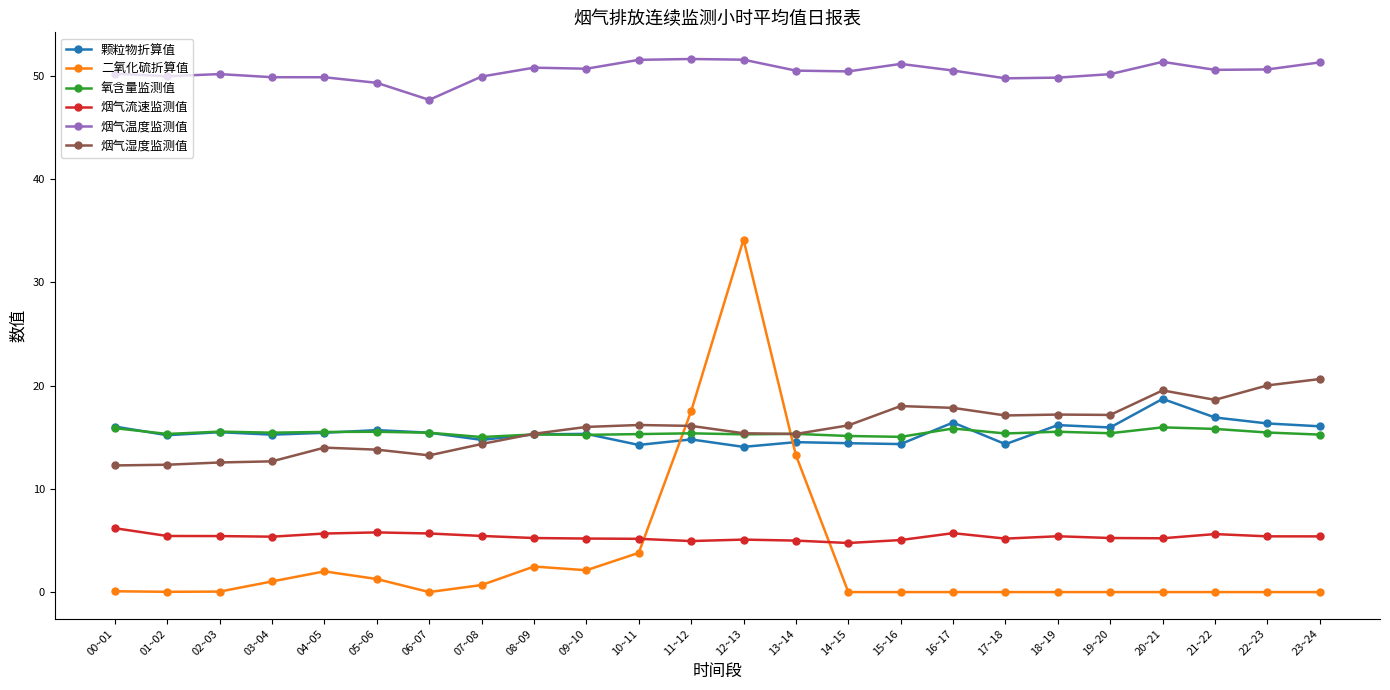

What position from the left is 06~07?

7